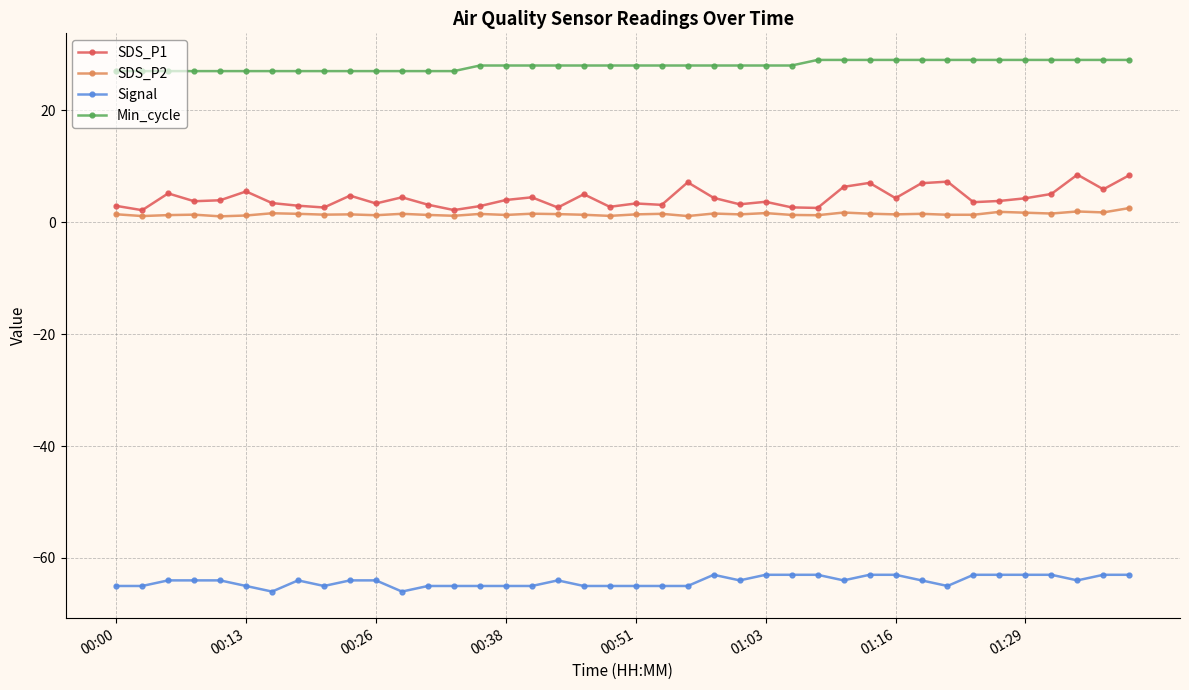

List the series in order of their peak value, highest first.

Min_cycle, SDS_P1, SDS_P2, Signal